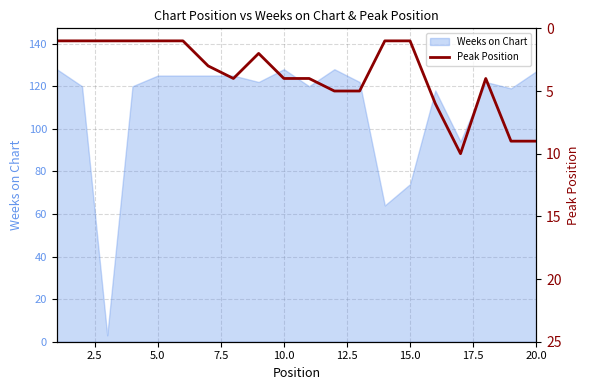

How many lines are shown in the chart?

1